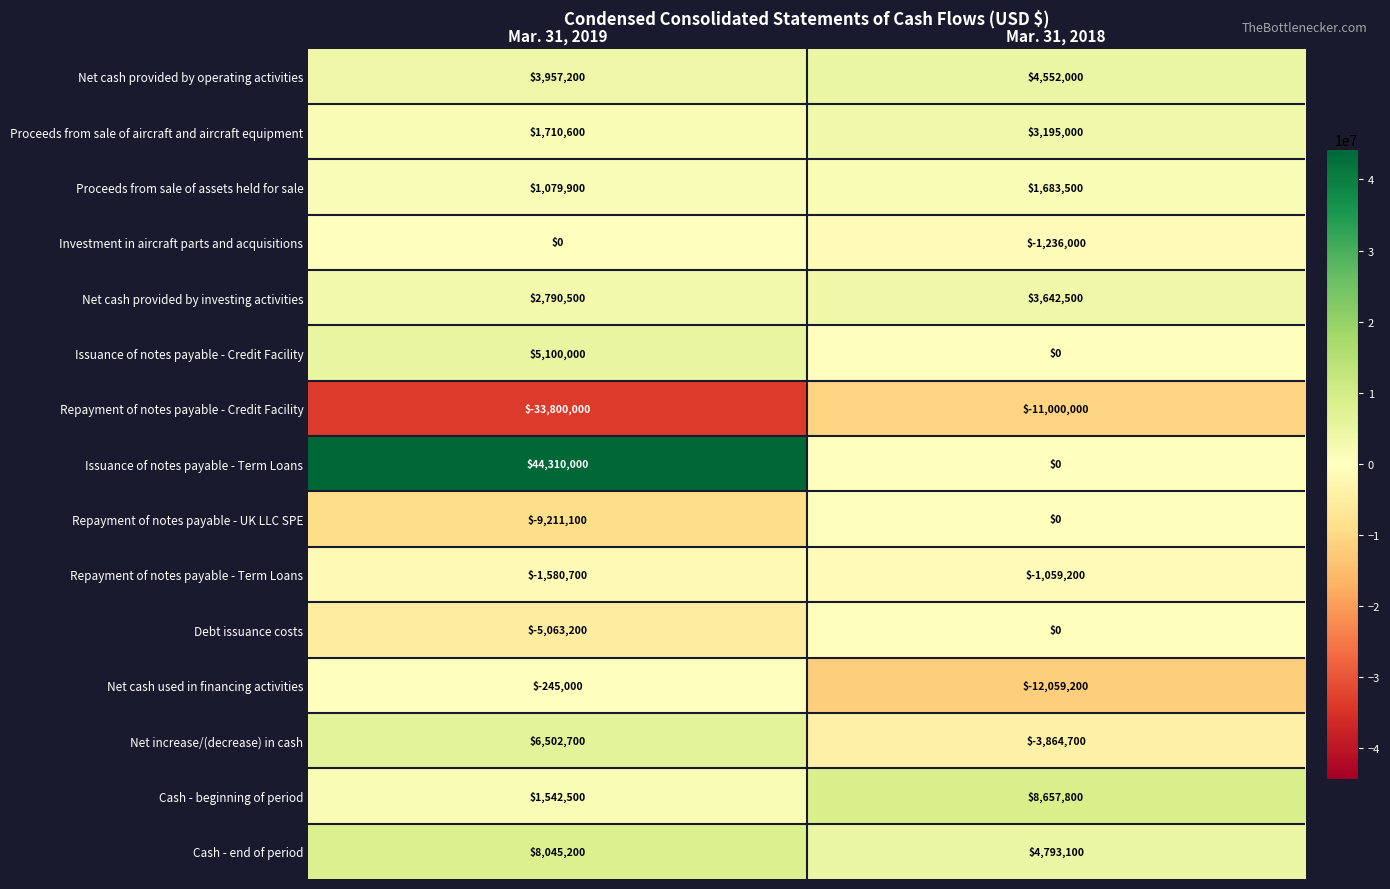

Which label corresponds to the smallest value in the chart?

Mar. 31, 2019